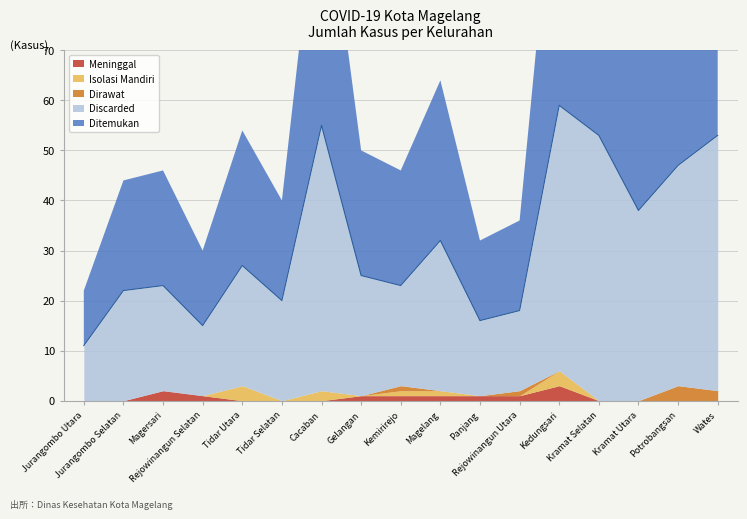

Count the number of data series in this chart.

5